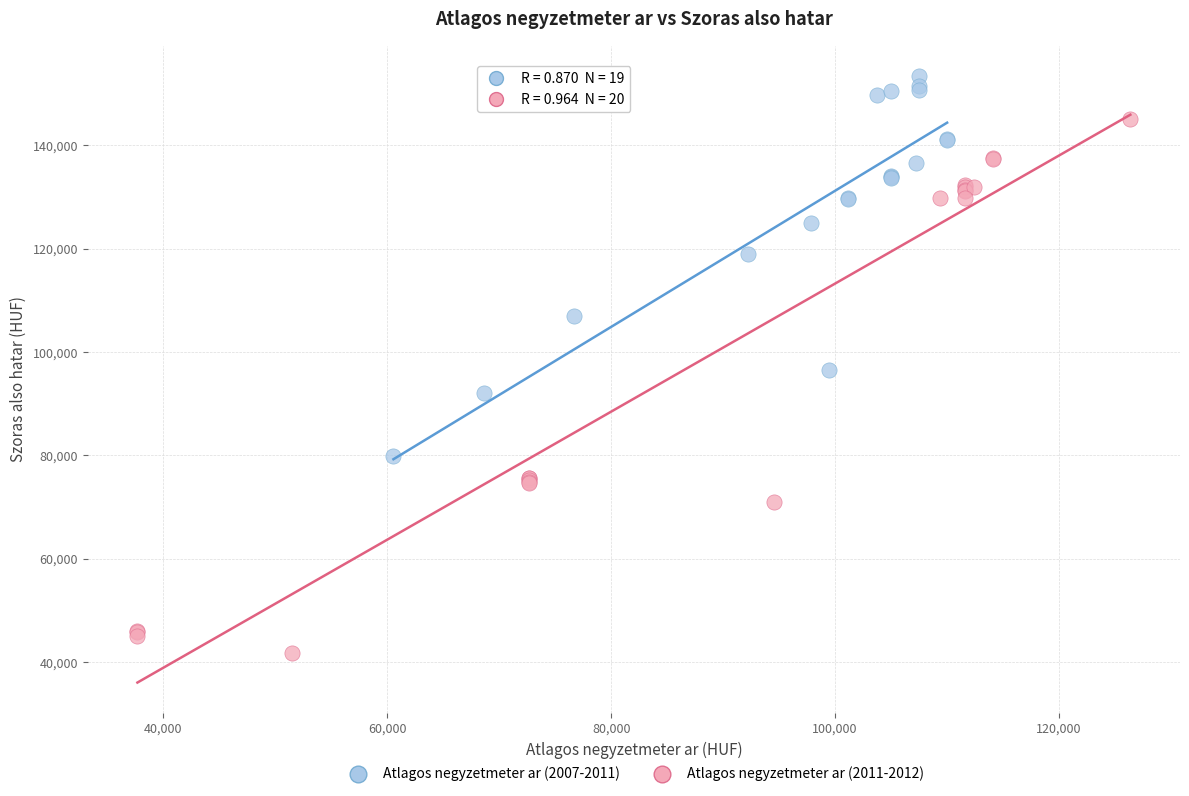

Which series contains the highest Y value?

Atlagos negyzetmeter ar (2007-2011)